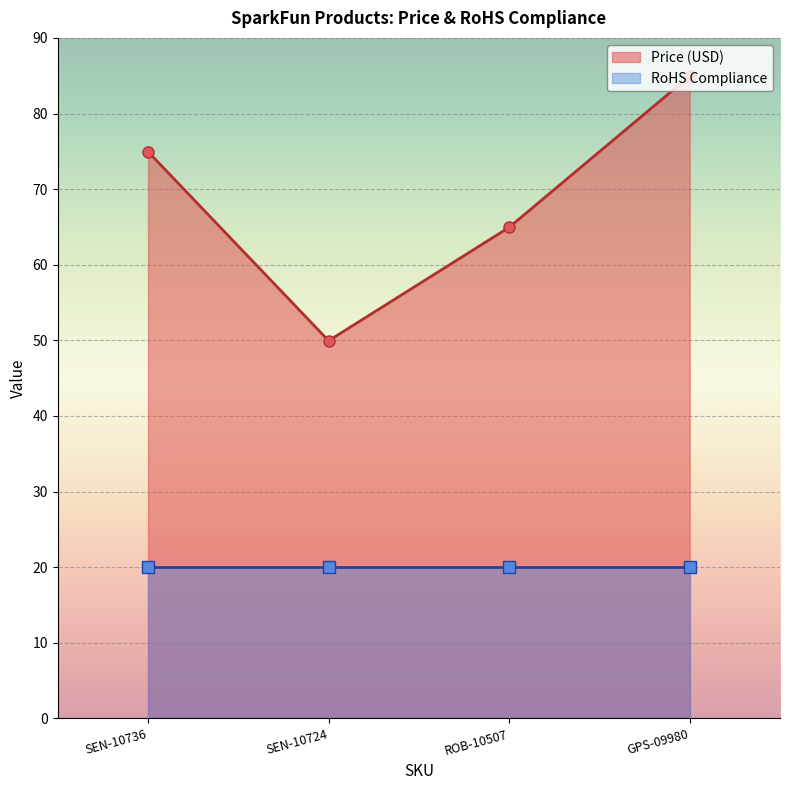

True or false: the data shows 110.9 at ROB-10507.

False